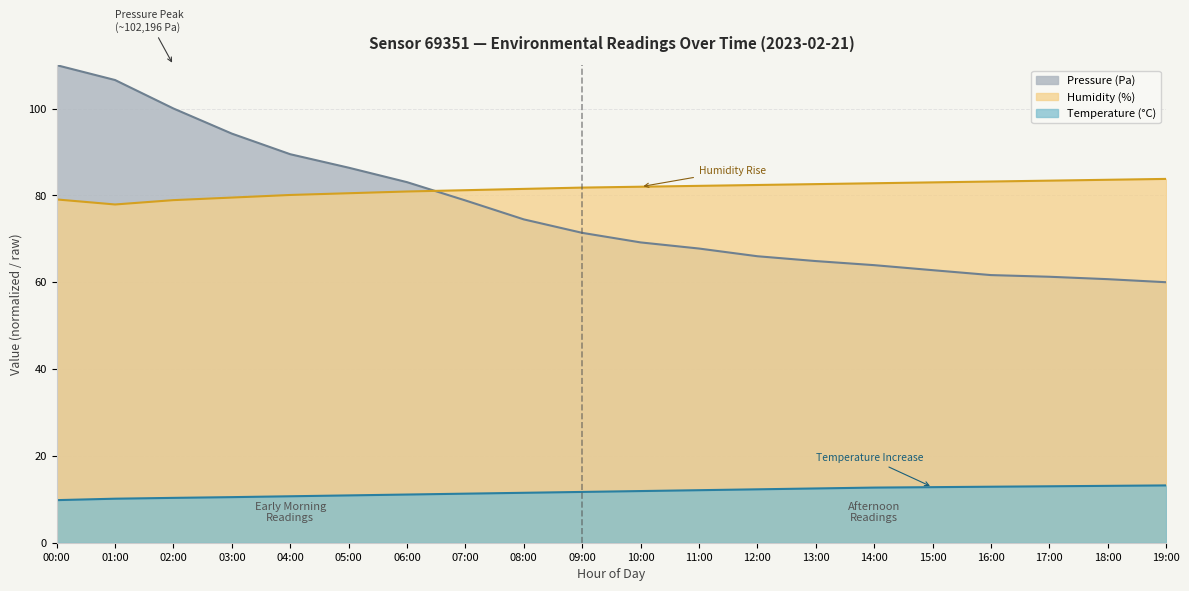

At how many categories does at least one series exceed 31?

20